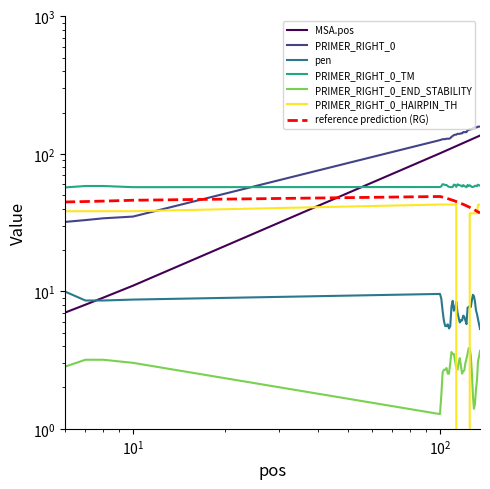

True or false: PRIMER_RIGHT_0_HAIRPIN_TH has more than 0 interior local peaks.

True